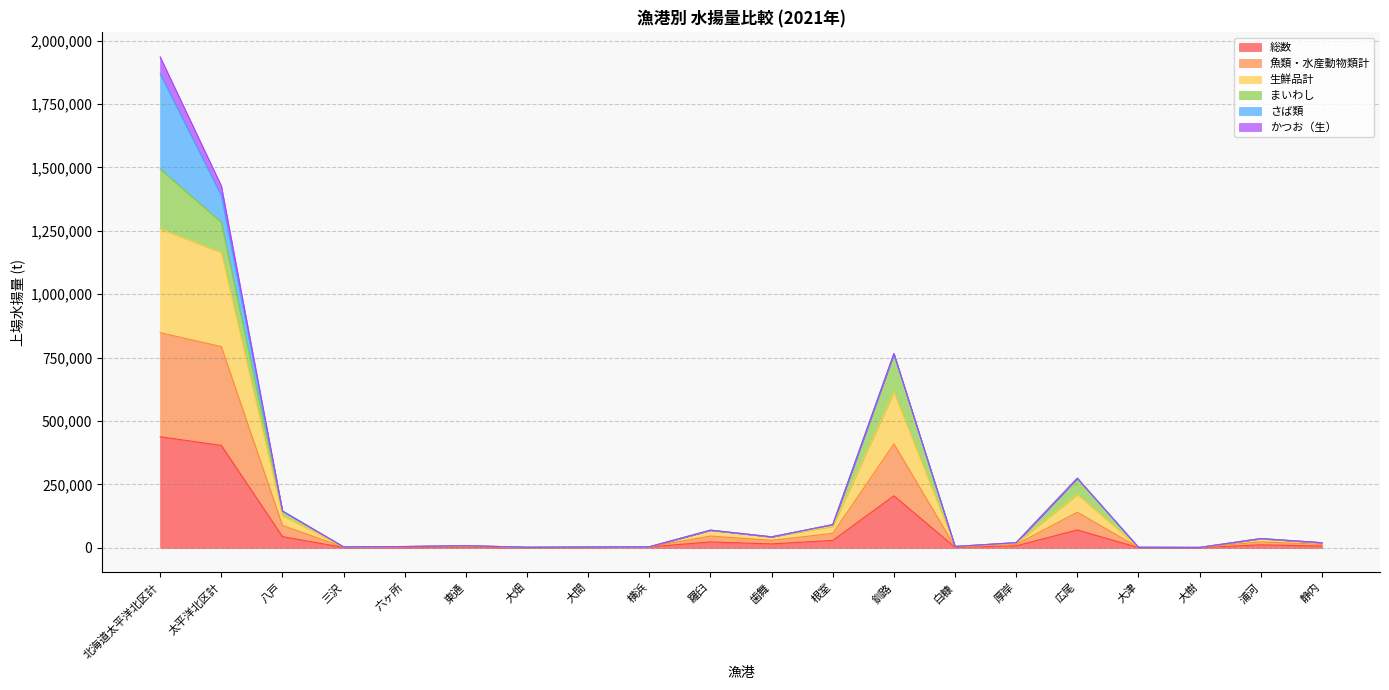

Is it true that 生鮮品計 equals 69638.8 at 羅臼?

True